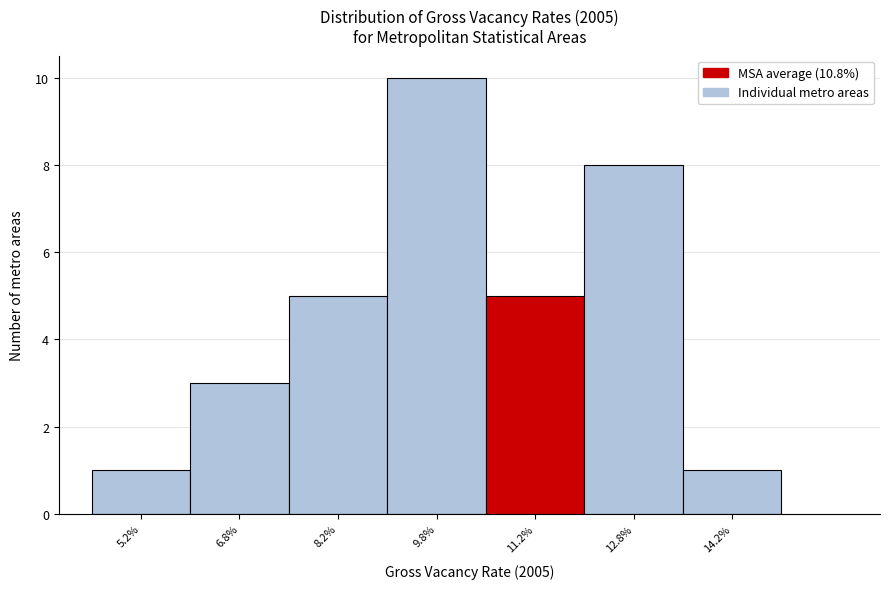

How tall is the bar that spans 10.5 to 12.0 on the x-axis? Neither the bar edges nor the heights are printed on the chart, so give them approximately, as read against the axes.

5